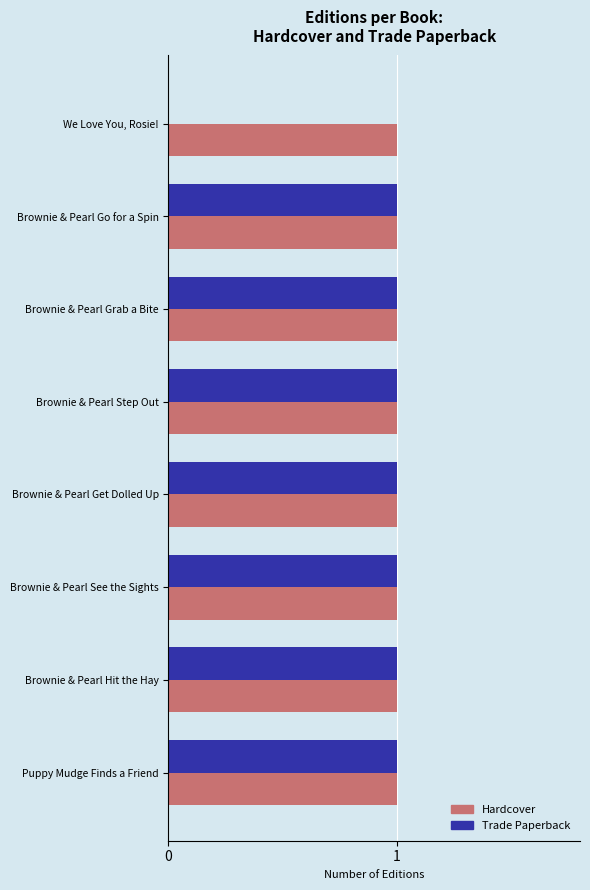

Which series has the largest total across all categories?

Hardcover